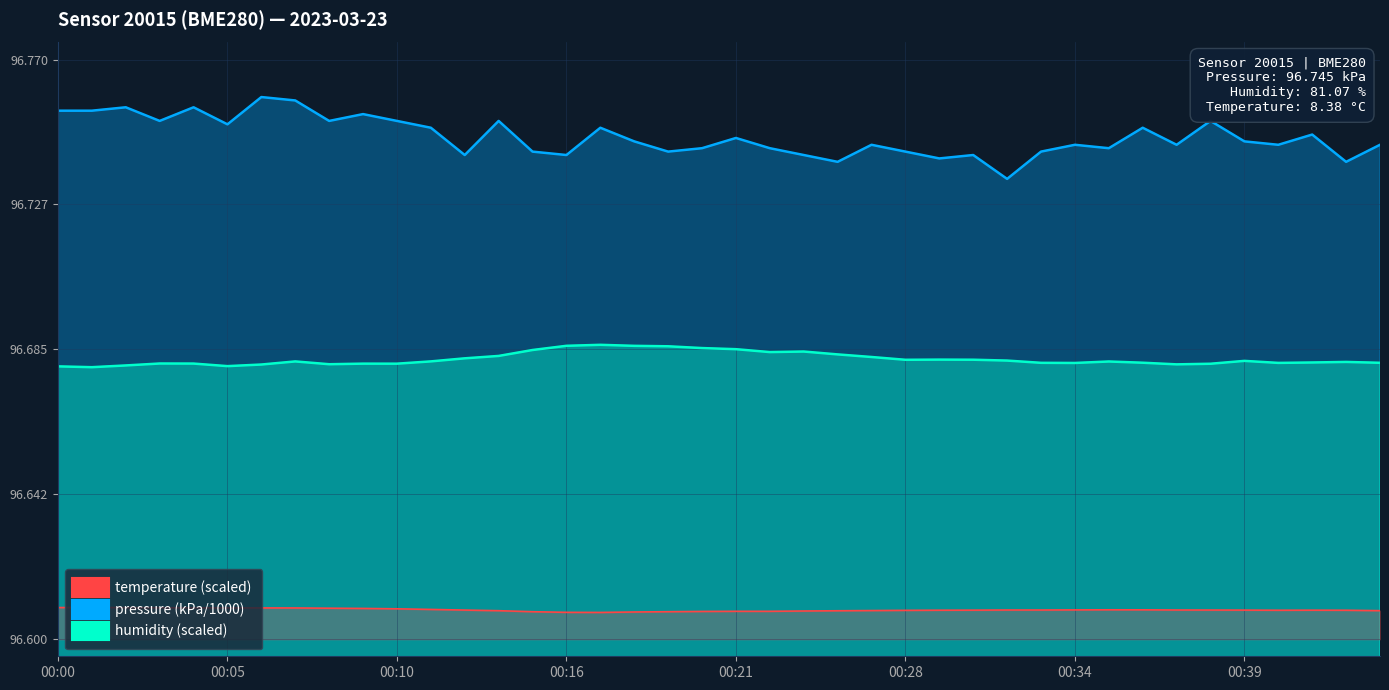

What is the average value of the temperature (scaled) series?

96.6